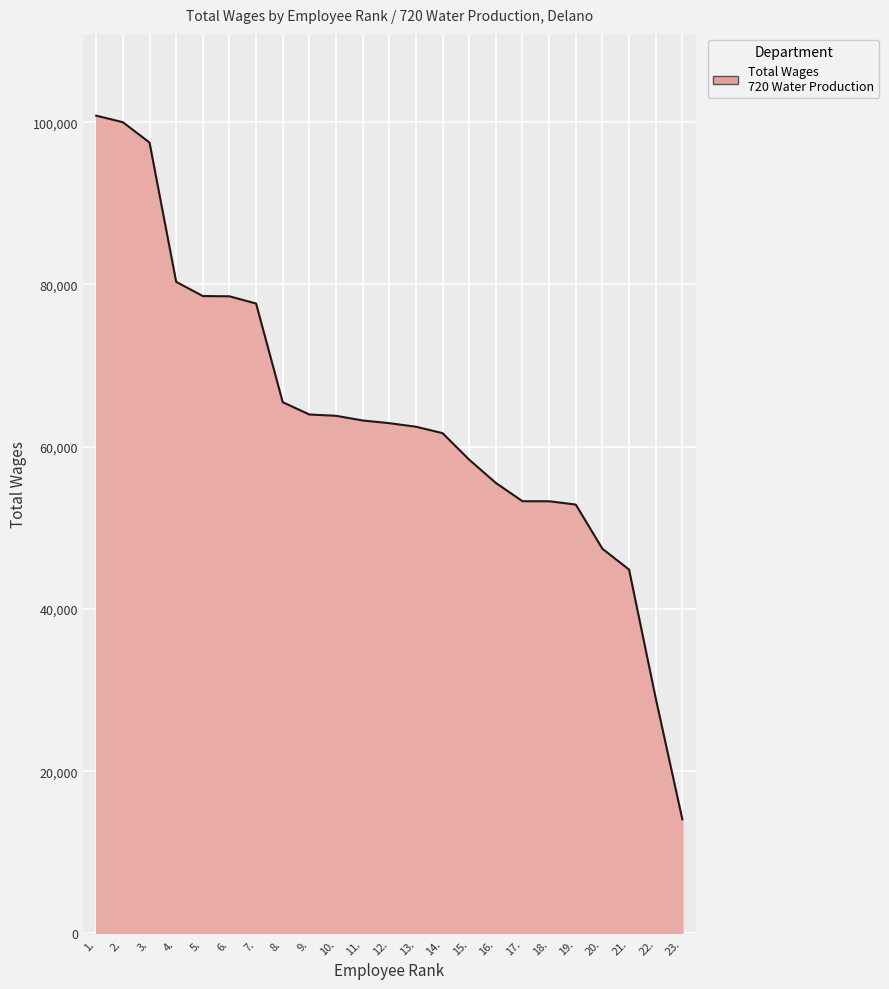

What is the difference between the maximum and minimum values?

86731